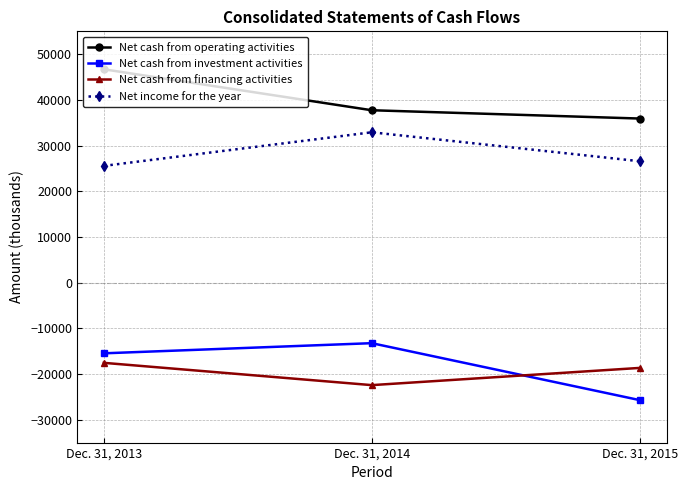

The Net cash from operating activities series shows 24555 at Dec. 31, 2015. True or false?

False